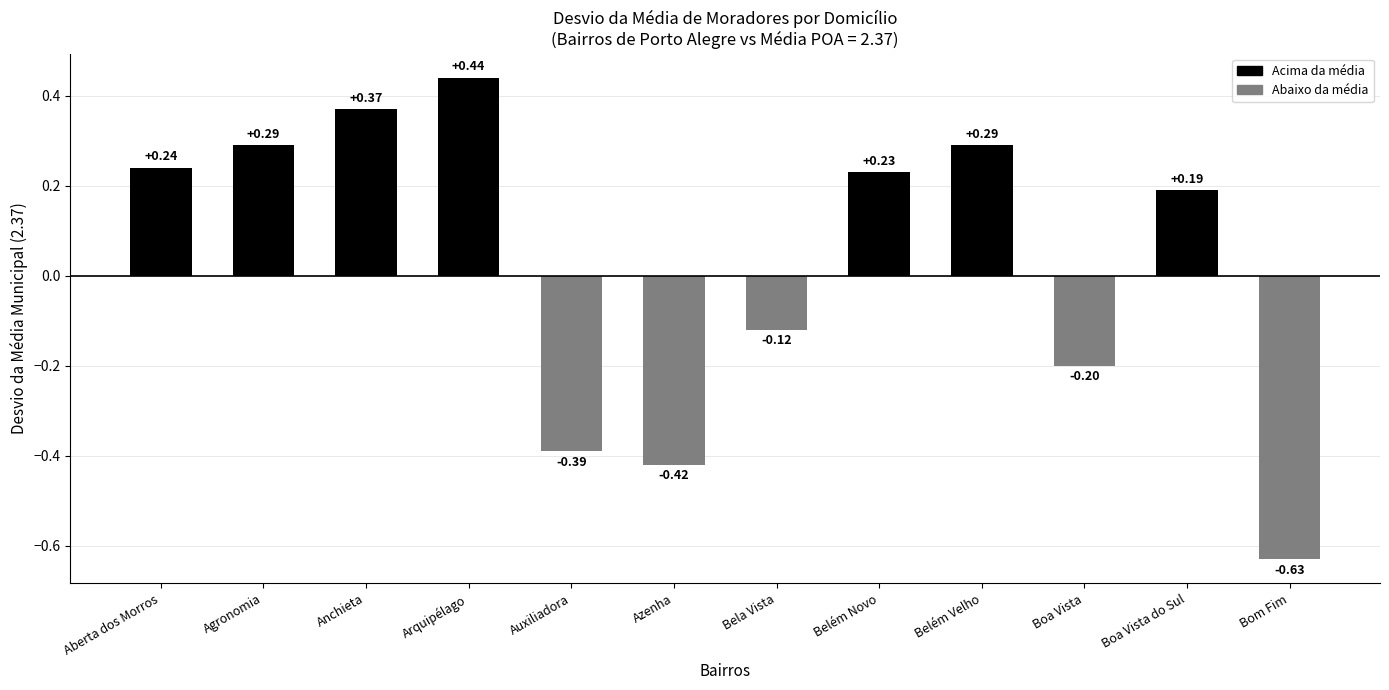

Between Bom Fim and Anchieta, which is larger?

Anchieta